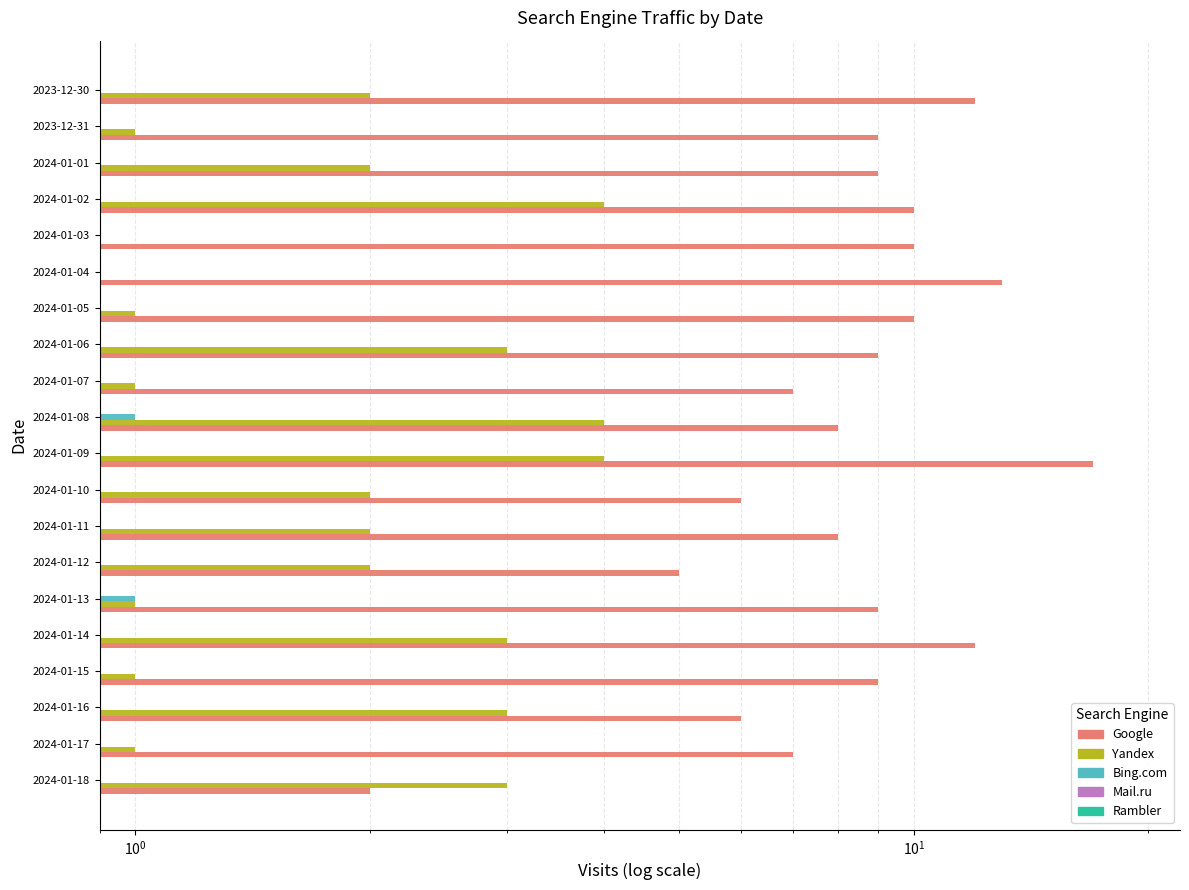

Does the chart contain any negative values?

No